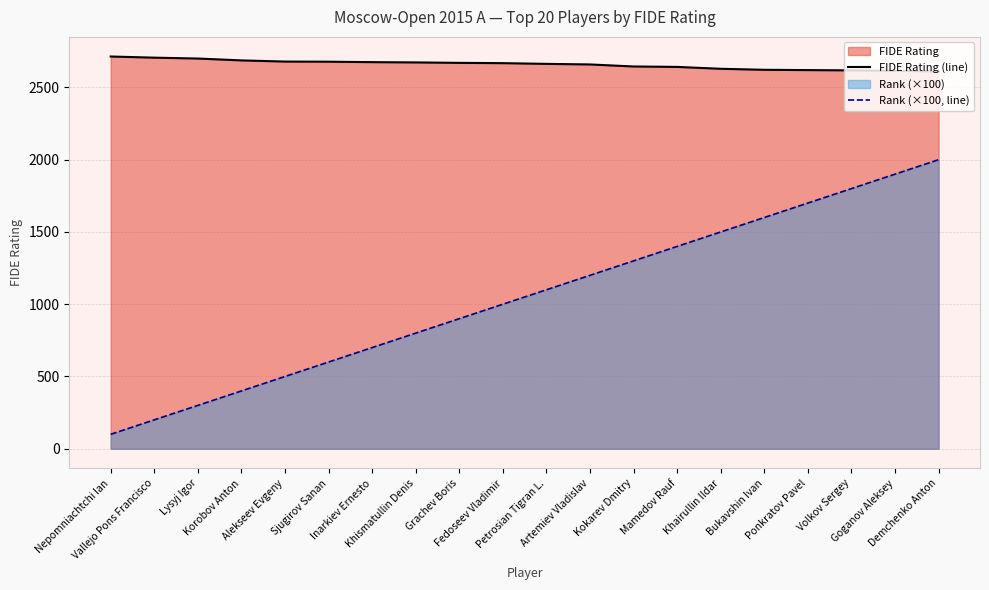

List the series in order of their overall mean, lowest first.

Rank (×100, line), FIDE Rating (line)